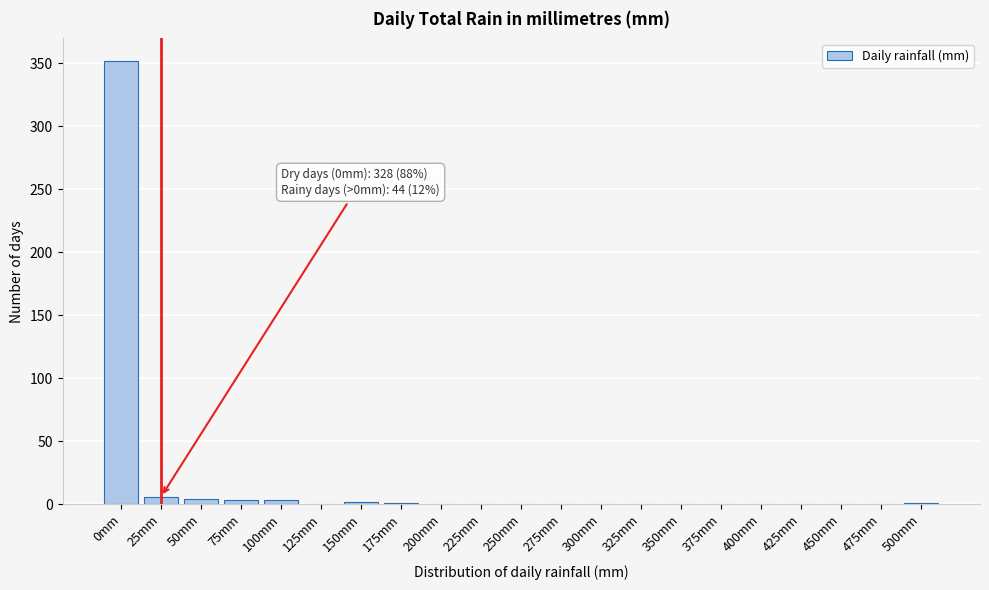

What is the sum of all values?

372